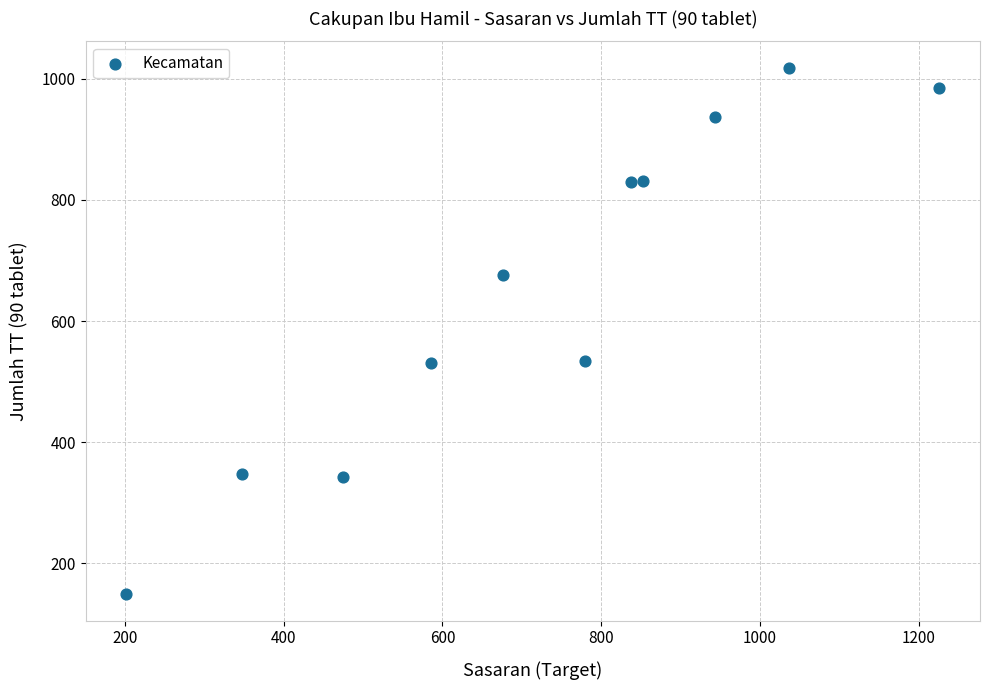

What is the range of X values (max minus min)?

1024